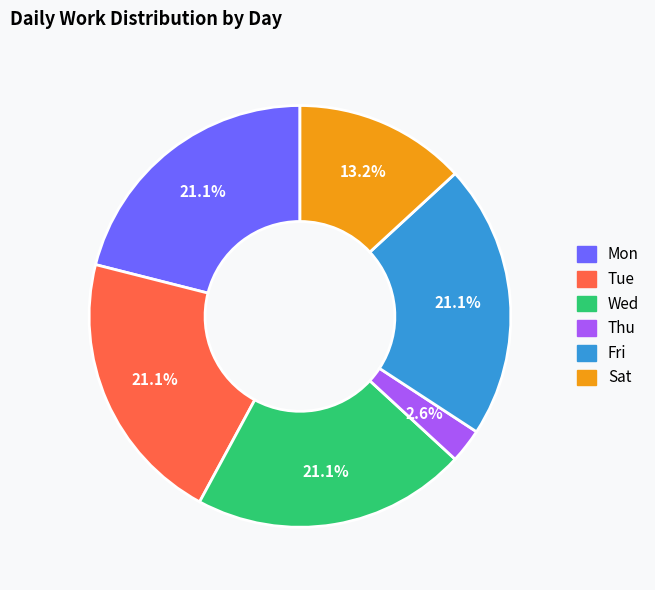

How many slices are in this pie chart?

6